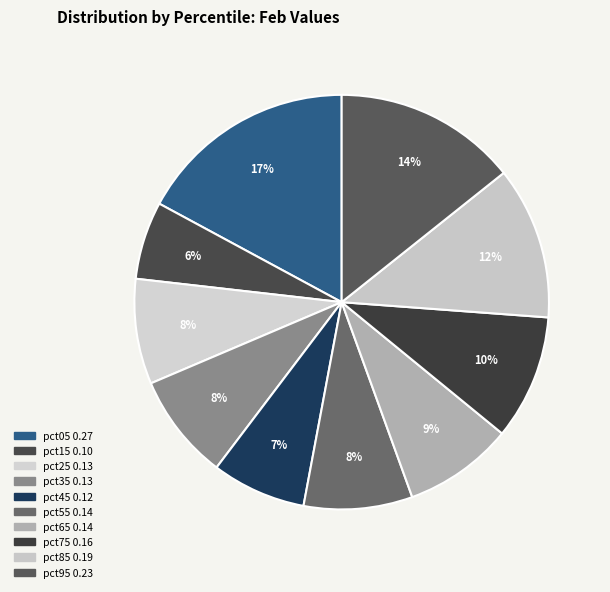

Is pct75 the majority of the pie?

No